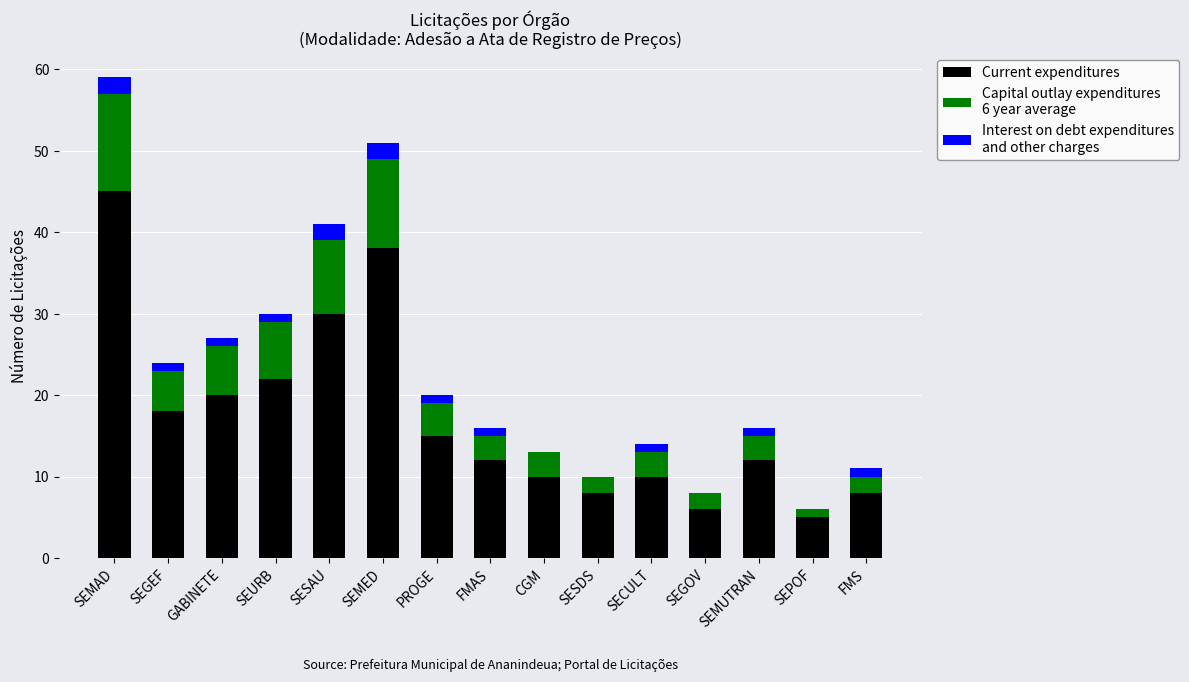

At which category is the sum across all series the highest?

SEMAD